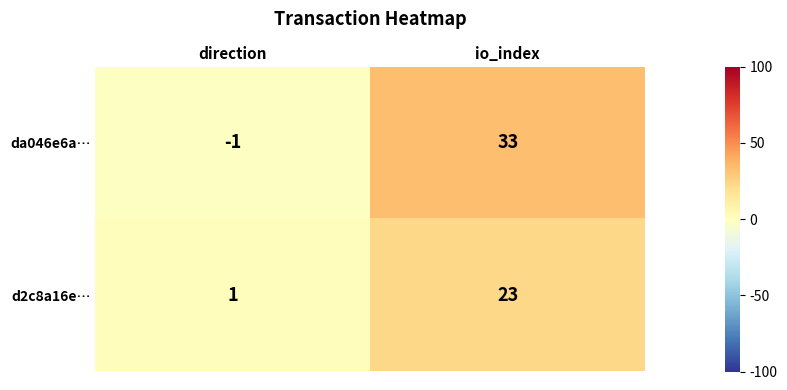

At how many categories does at least one series exceed 19?

1